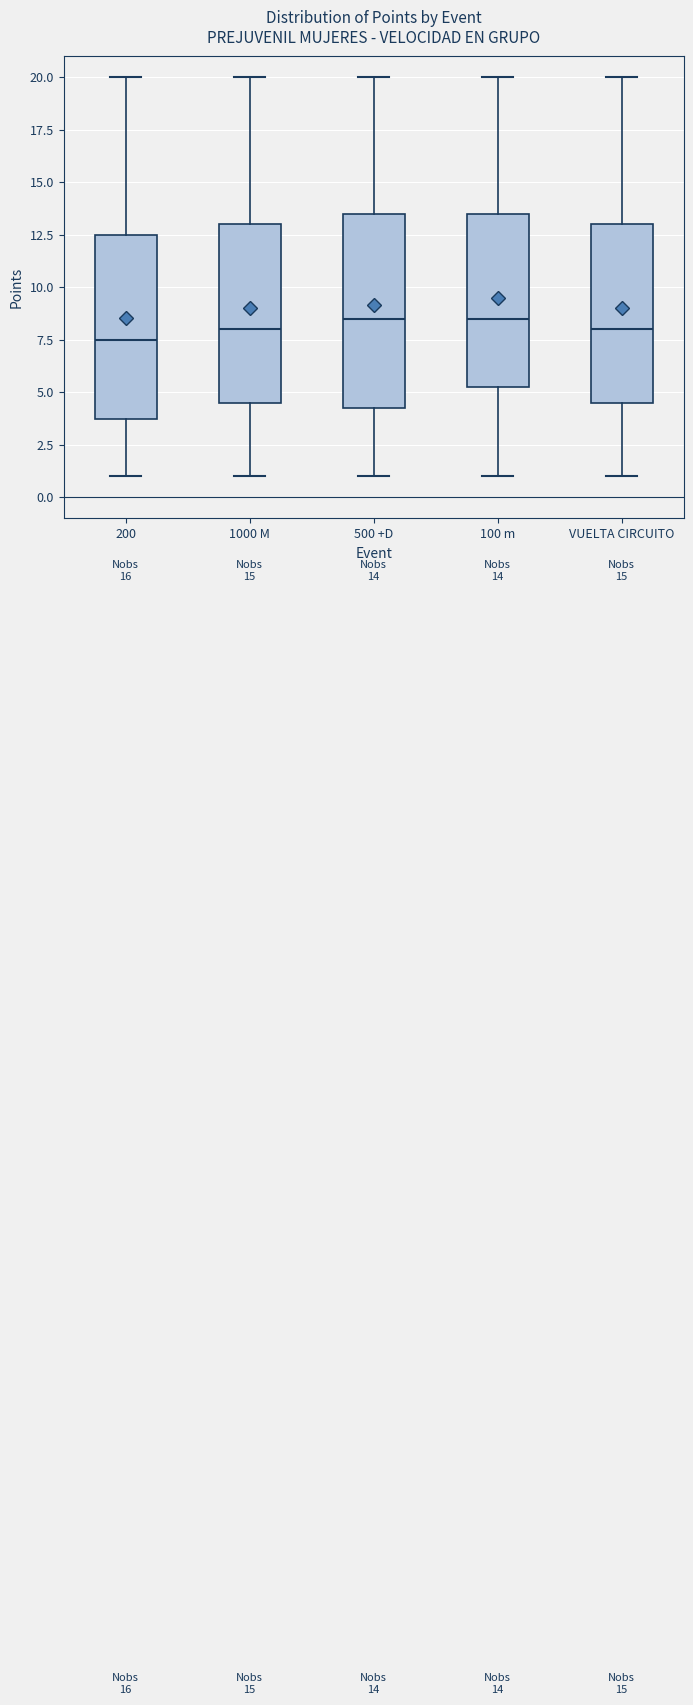

Which box's median line is the lowest?

200